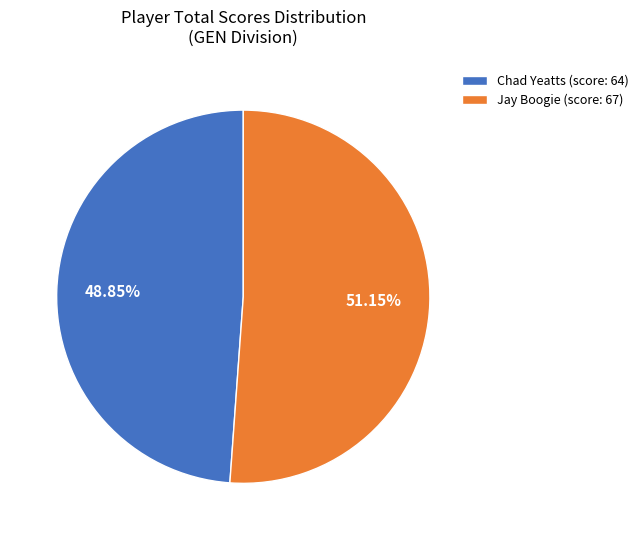

To the nearest percent, what is the average slice percentage?

50%